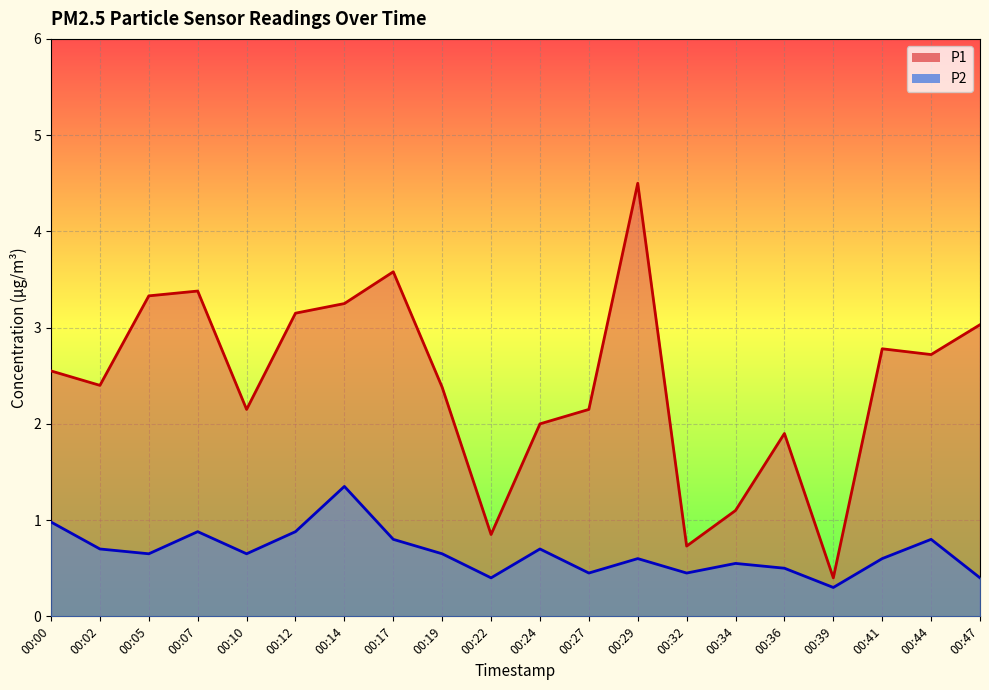

List the series in order of their overall mean, lowest first.

P2, P1